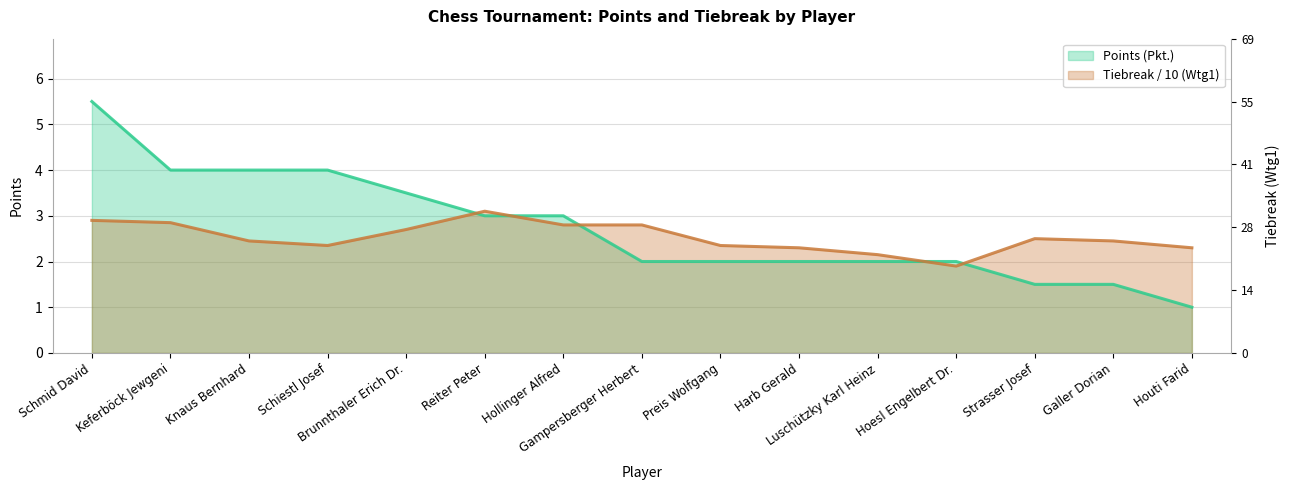

Rank the series by their average value, from lowest to highest.

Tiebreak (Wtg1), Points (Pkt.)